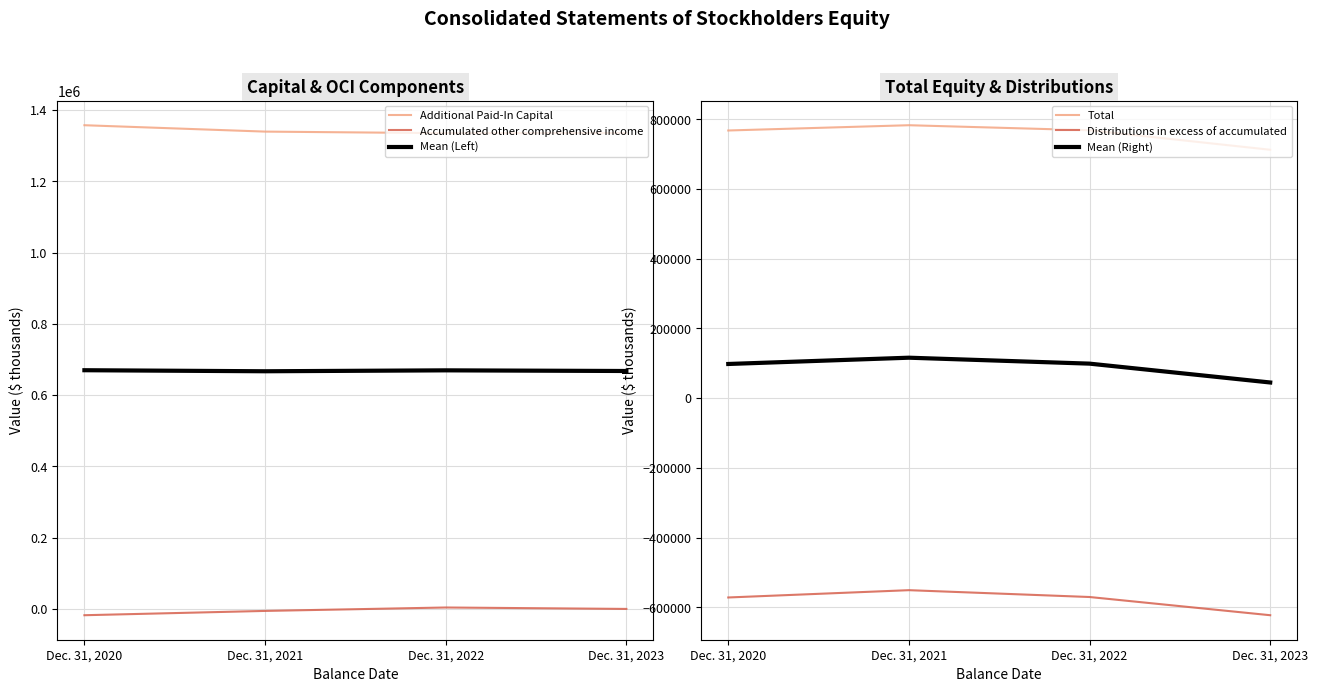

What are all the series names shown in the legend?

Additional Paid-In Capital, Accumulated other comprehensive income, Mean (Left), Total, Distributions in excess of accumulated, Mean (Right)